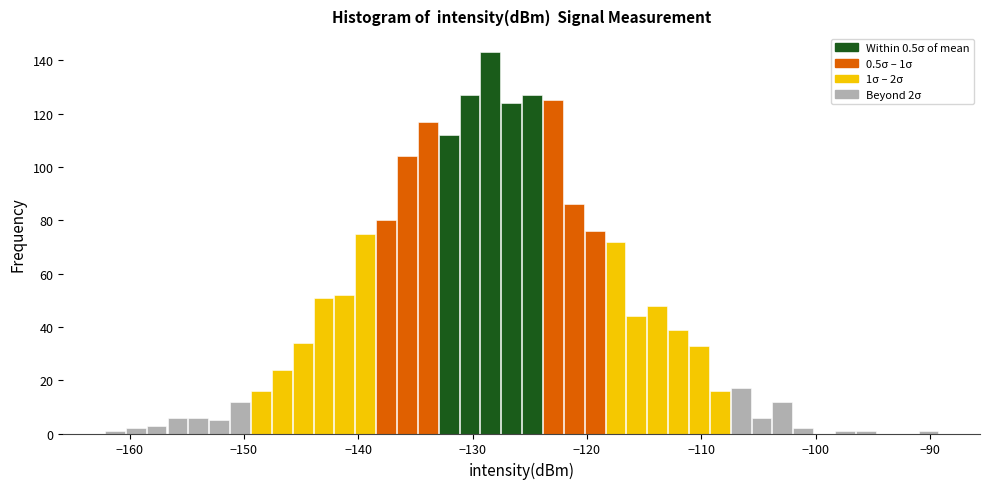

Read against the x-axis, roughly where is the centre of the tallest bar?

-128